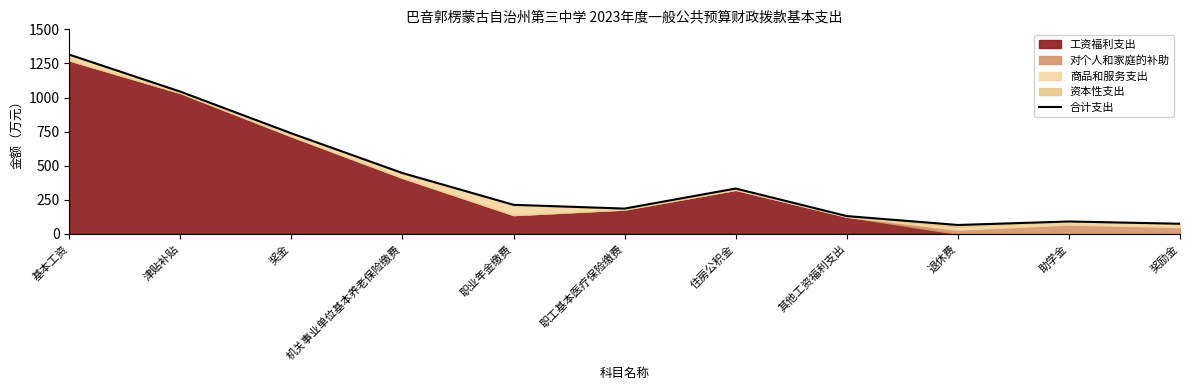

Which category has the lowest value across all series?

退休费